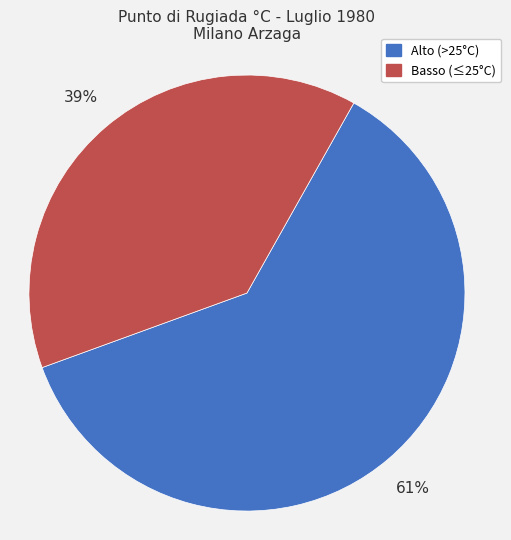

Is there any slice that represents more than half of the pie?

Yes